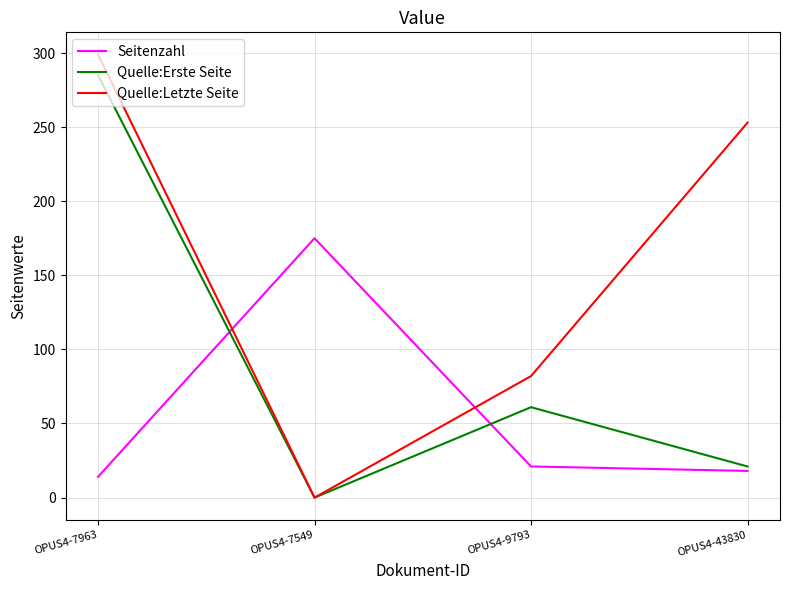

Does the chart display data point markers on the line(s)?

No